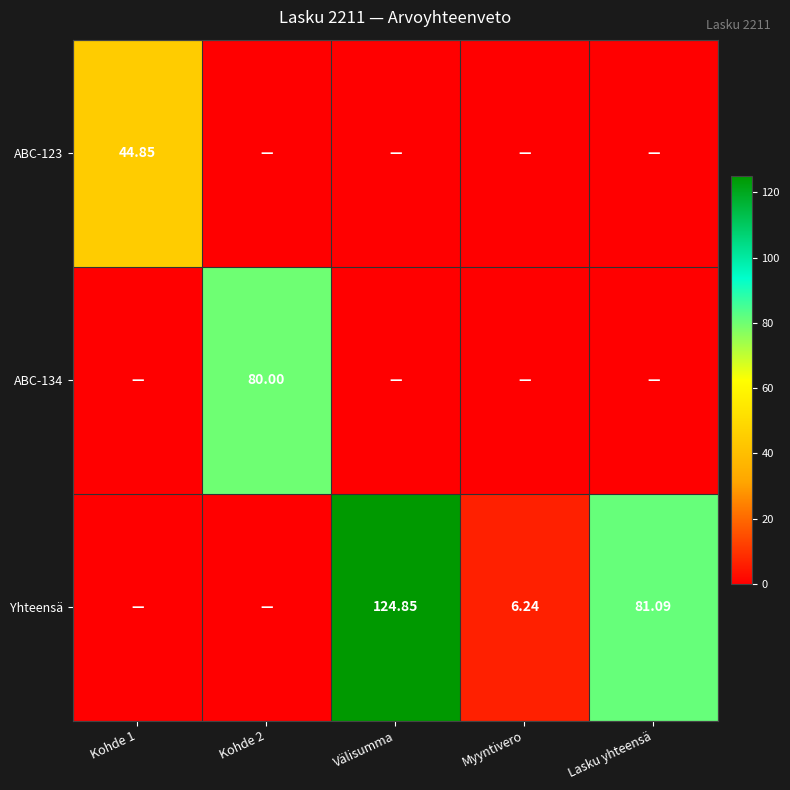

List the series in order of their peak value, lowest first.

ABC-123, ABC-134, Yhteensä